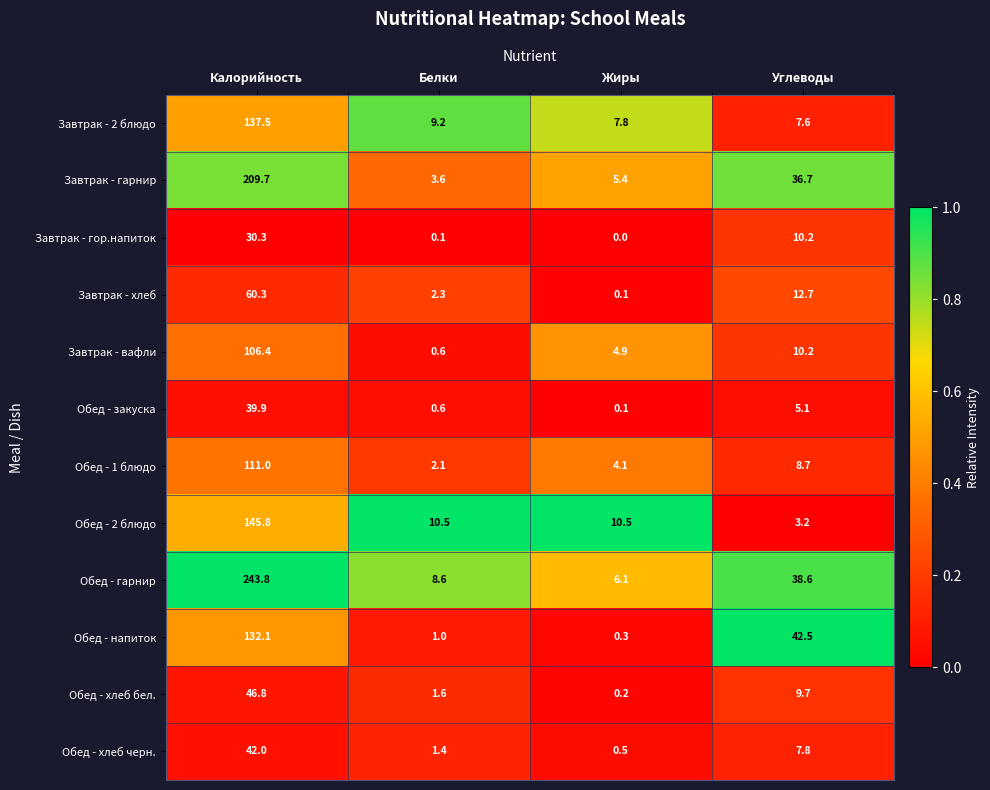

Where does the Обед - закуска series first go above 5?

Калорийность